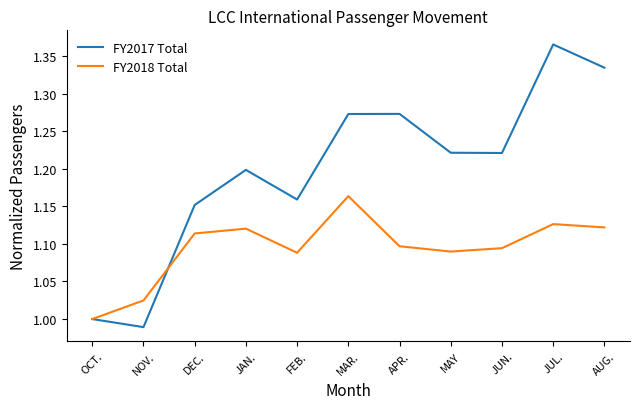

Does the chart have visible grid lines?

No